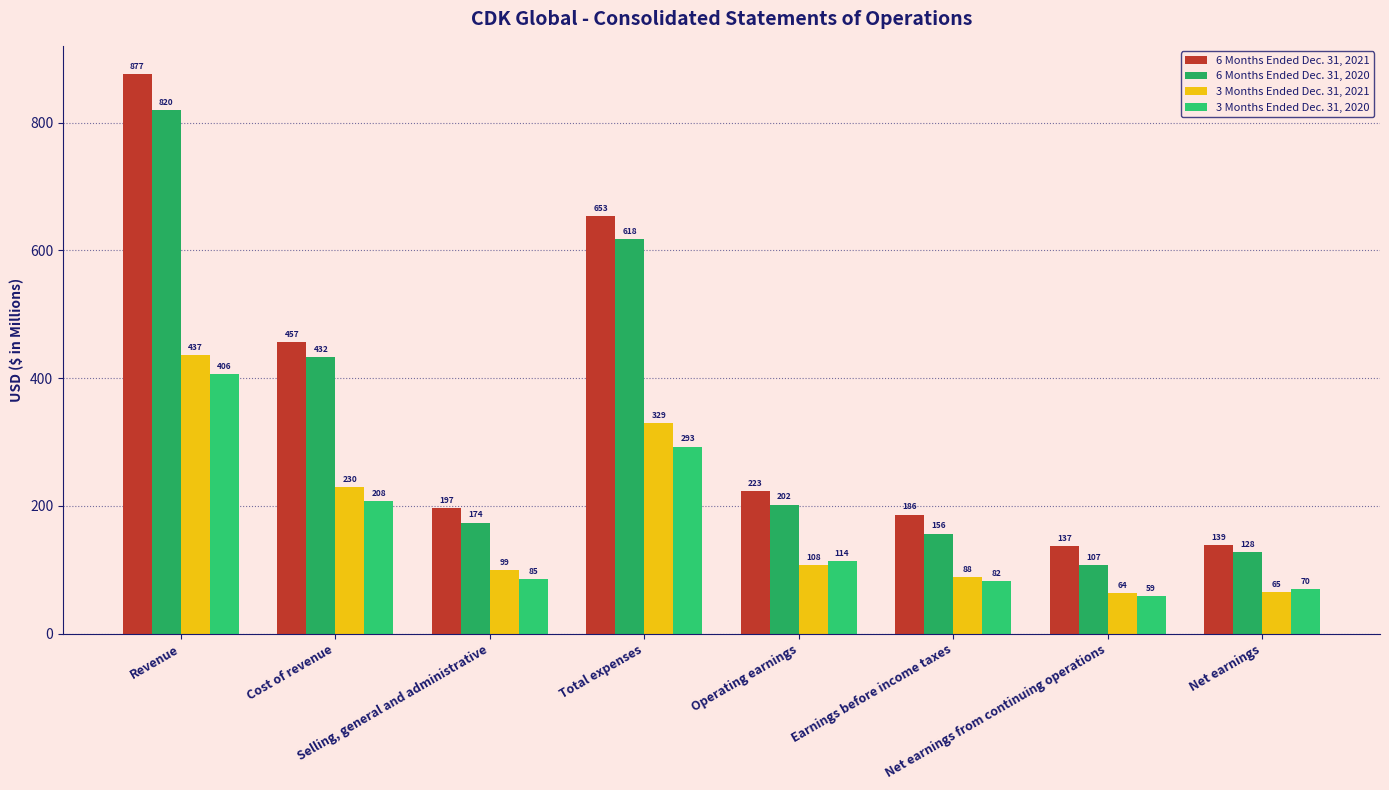

Rank the series by their maximum value, from lowest to highest.

3 Months Ended Dec. 31, 2020, 3 Months Ended Dec. 31, 2021, 6 Months Ended Dec. 31, 2020, 6 Months Ended Dec. 31, 2021